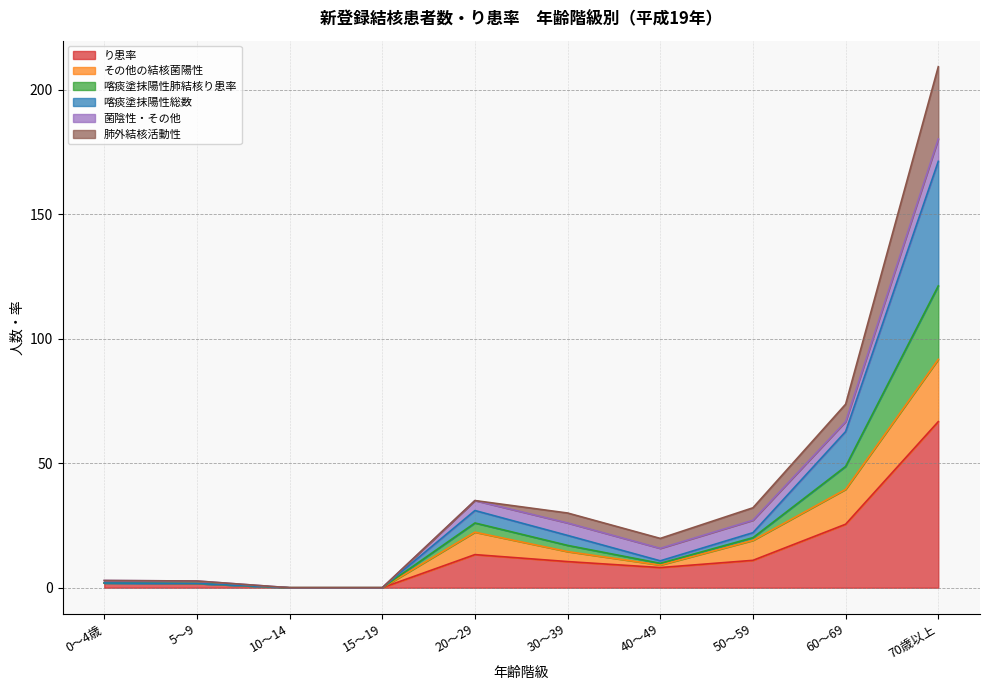

At which category is the sum across all series the highest?

70歳以上